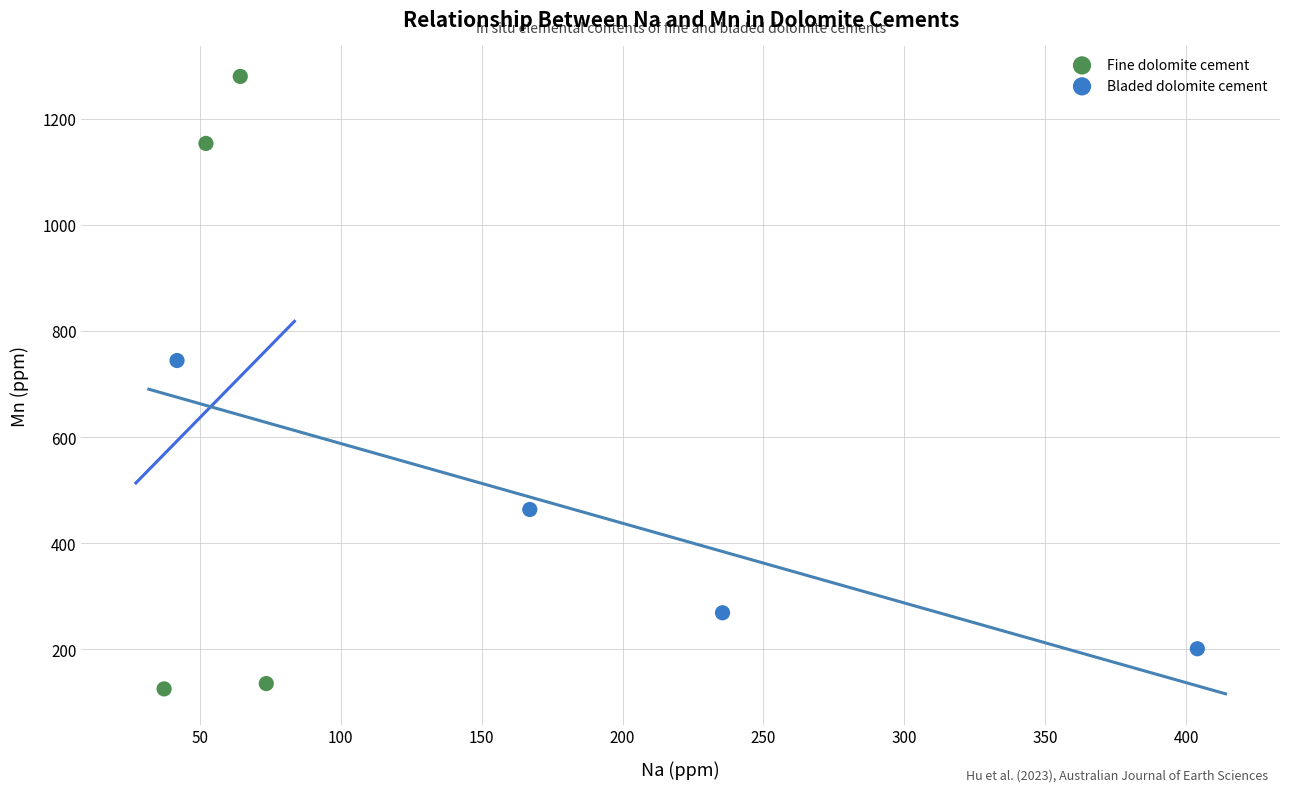

Which series contains the lowest Y value?

Fine dolomite cement